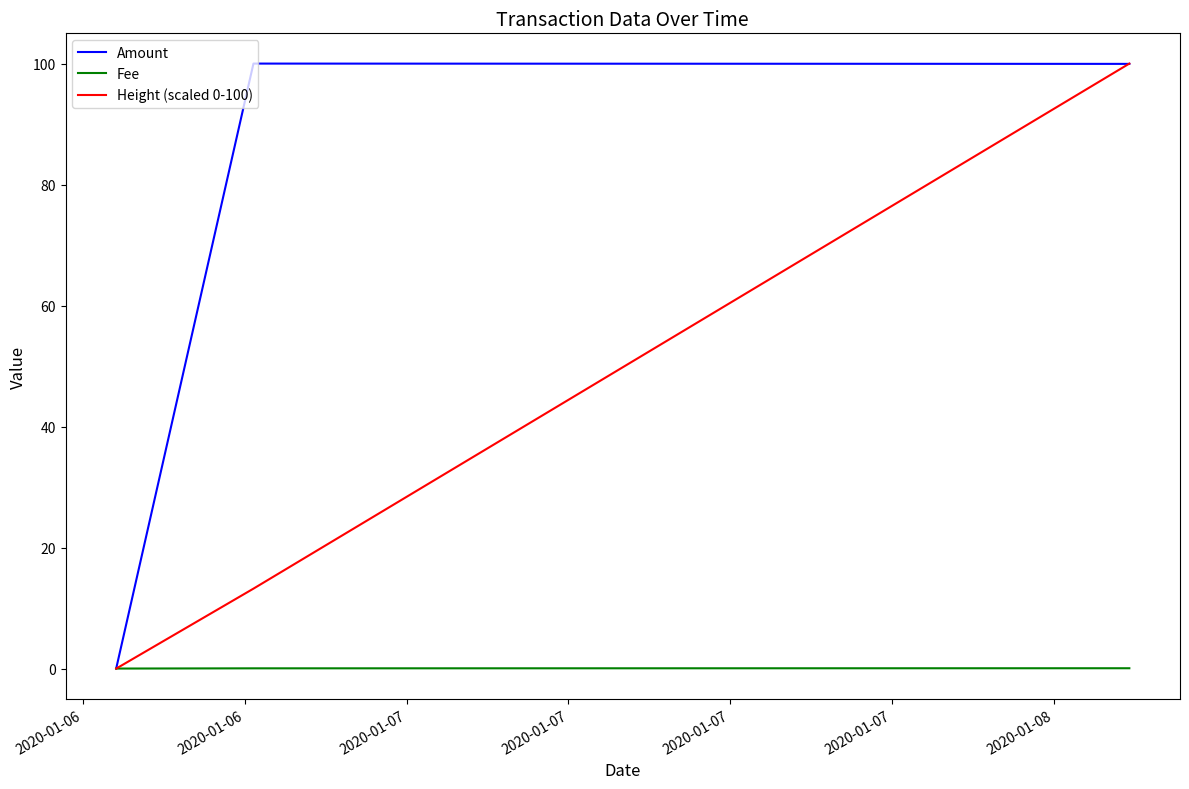

Which series has the largest total across all categories?

Amount